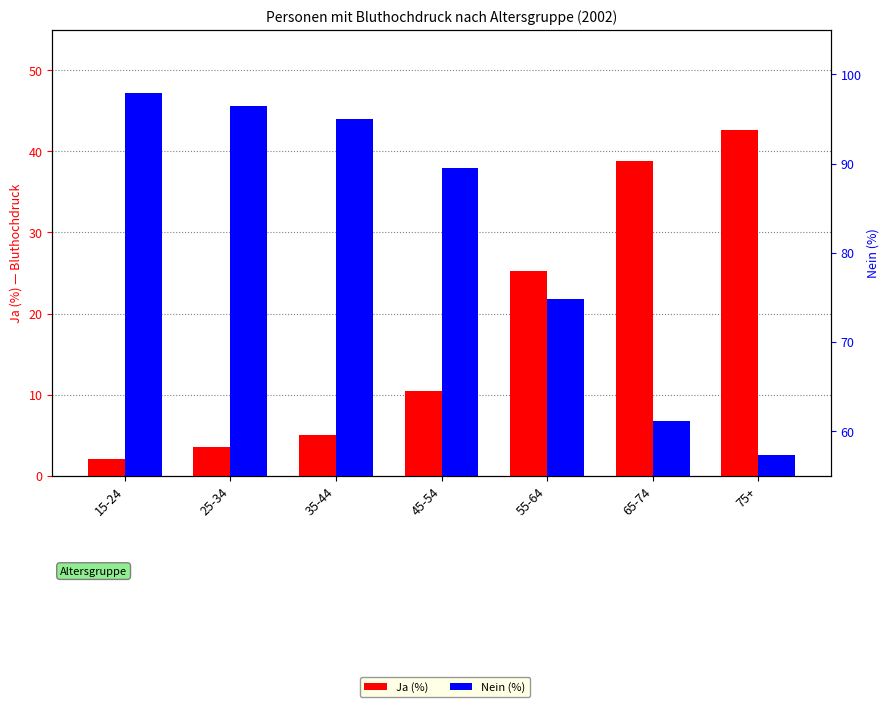

Rank the series by their average value, from highest to lowest.

Nein (%), Ja (%)